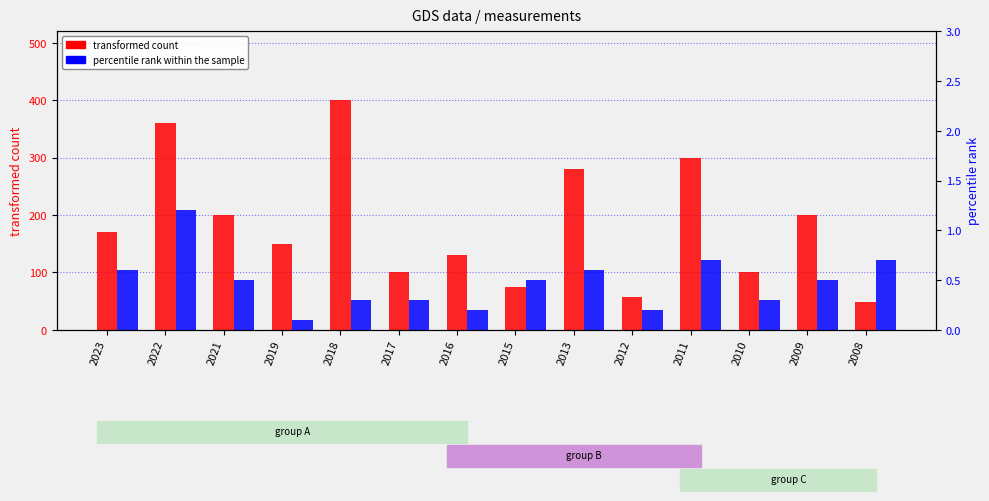

List the series in order of their overall mean, highest first.

transformed count, percentile rank within the sample